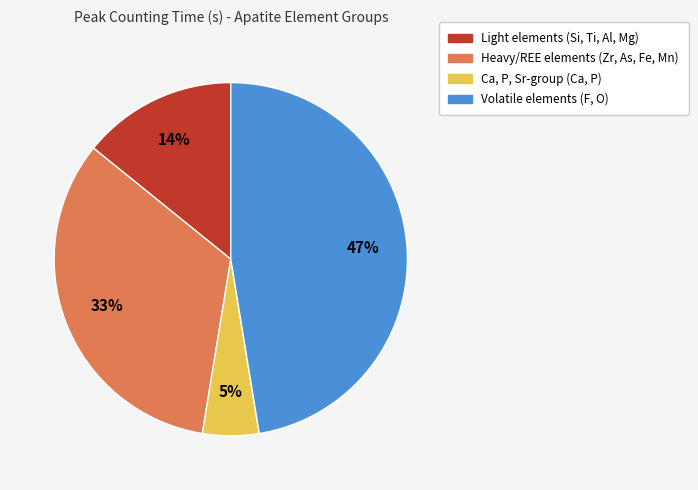

Is there any slice that represents more than half of the pie?

No